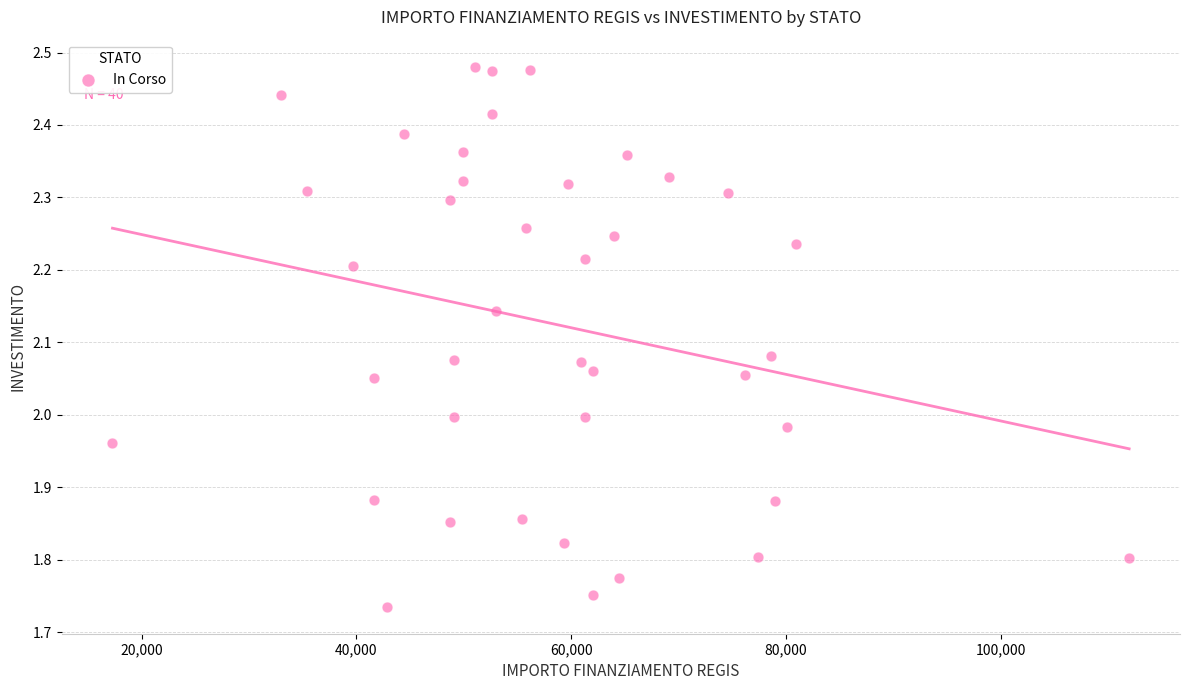

What is the range of Y values (max minus min)?

0.7